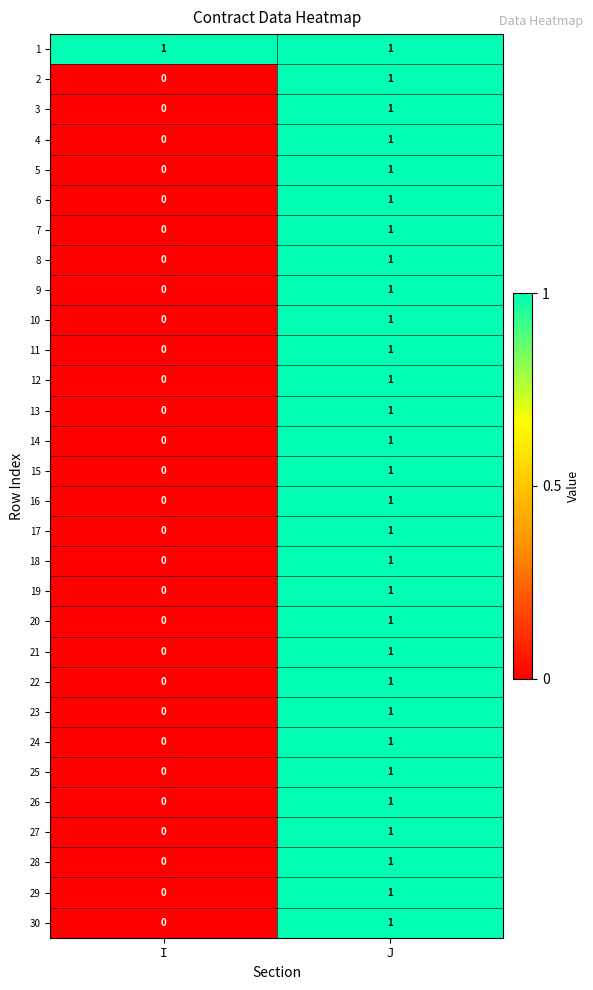

Which series has the largest total across all categories?

1